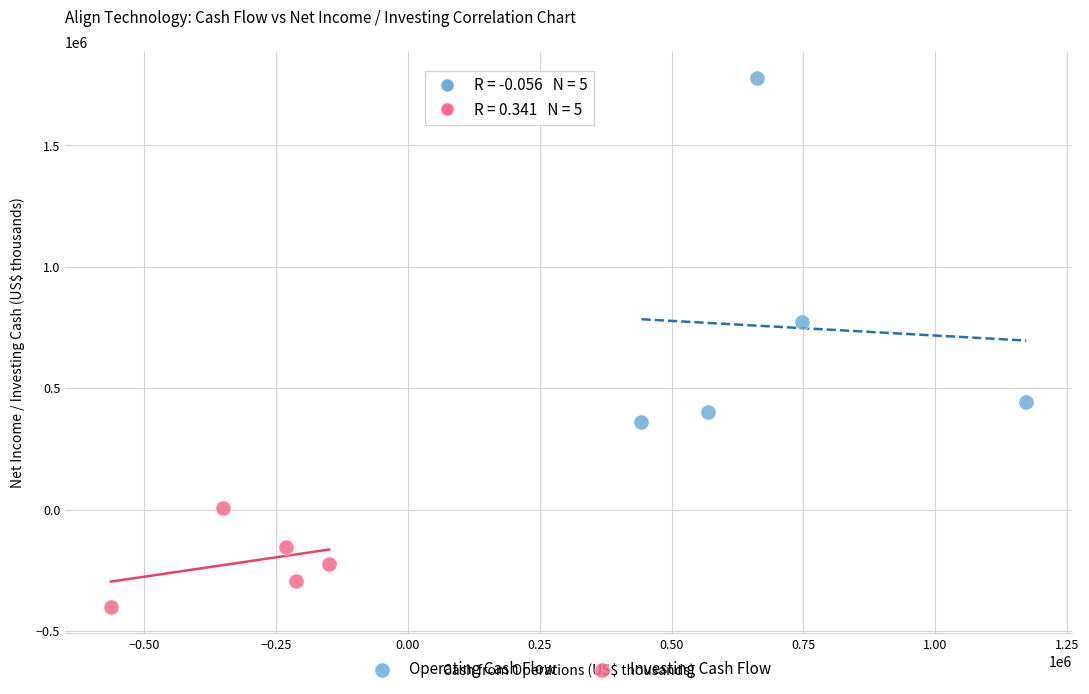

Which series reaches the maximum Y coordinate?

Operating Cash Flow